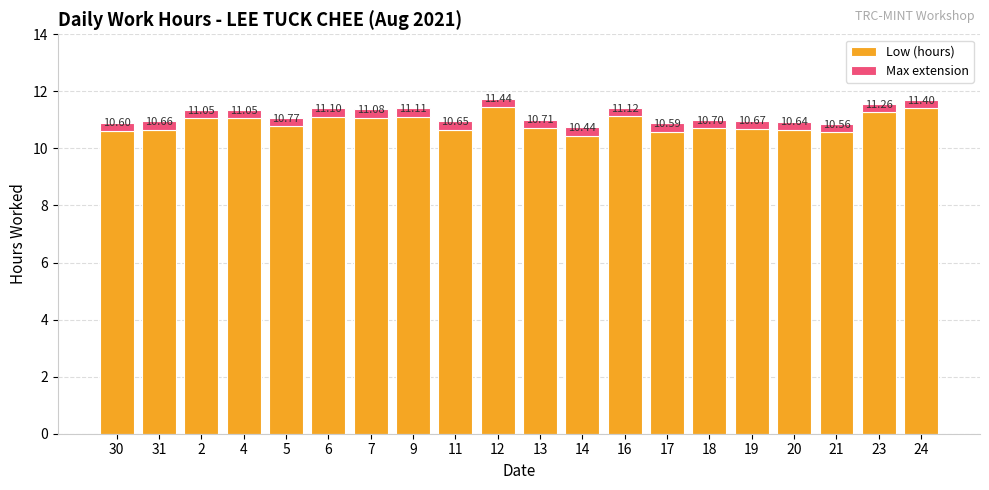

At which category is the sum across all series the highest?

12